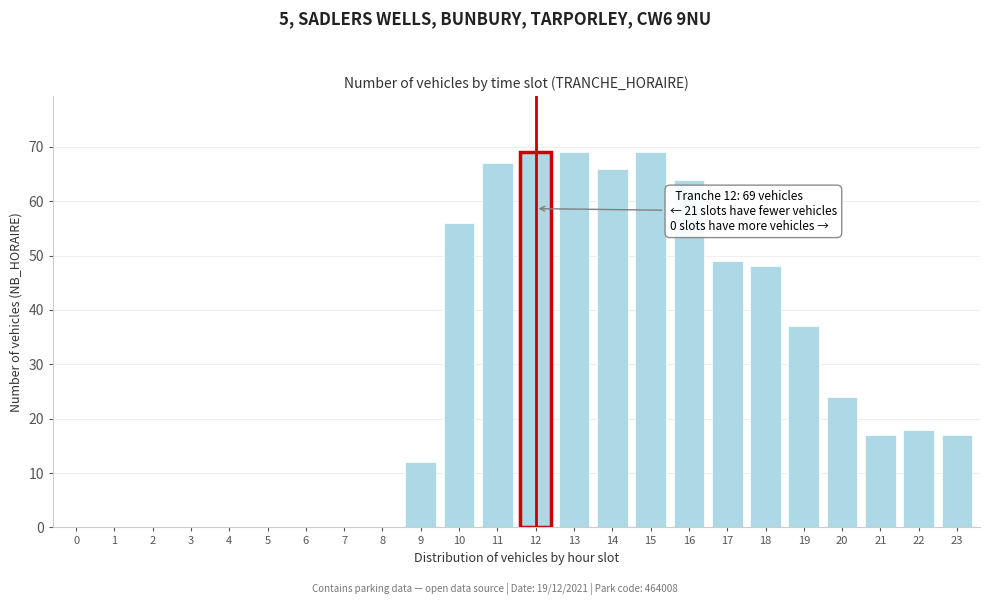

Reading left to right, what are all the values shown in this chart?

0=0	1=0	2=0	3=0	4=0	5=0	6=0	7=0	8=0	9=12	10=56	11=67	12=69	13=69	14=66	15=69	16=64	17=49	18=48	19=37	20=24	21=17	22=18	23=17